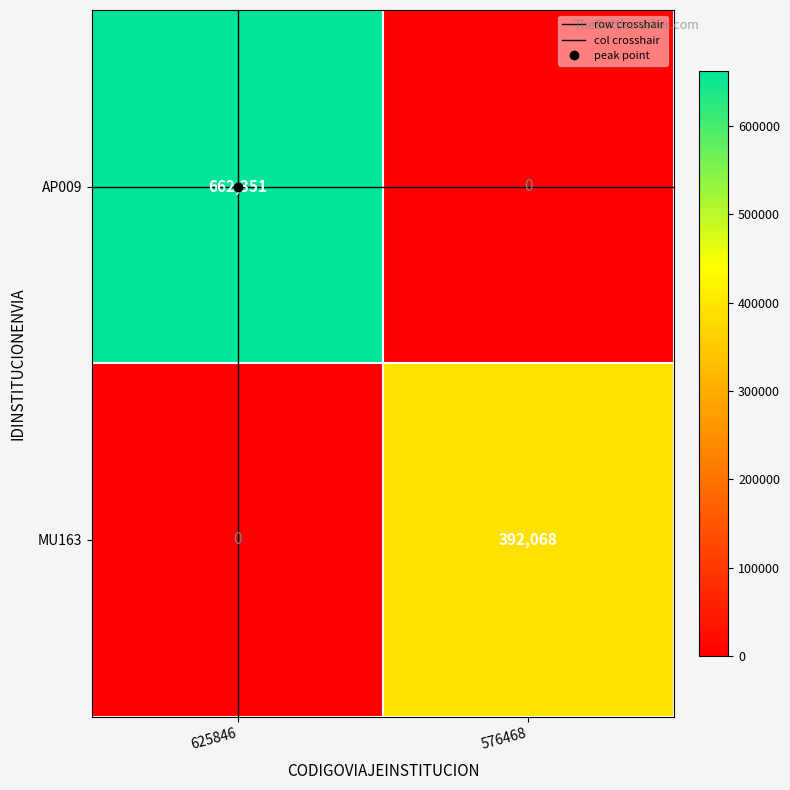

How many data points does each series have?

2